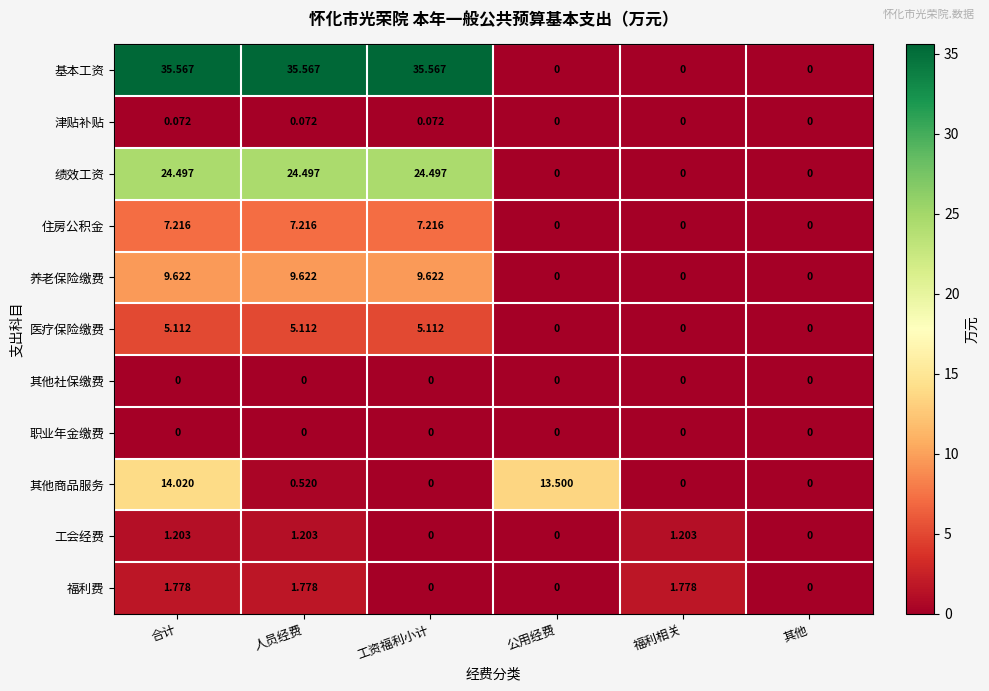

Which series has the largest total across all categories?

基本工资